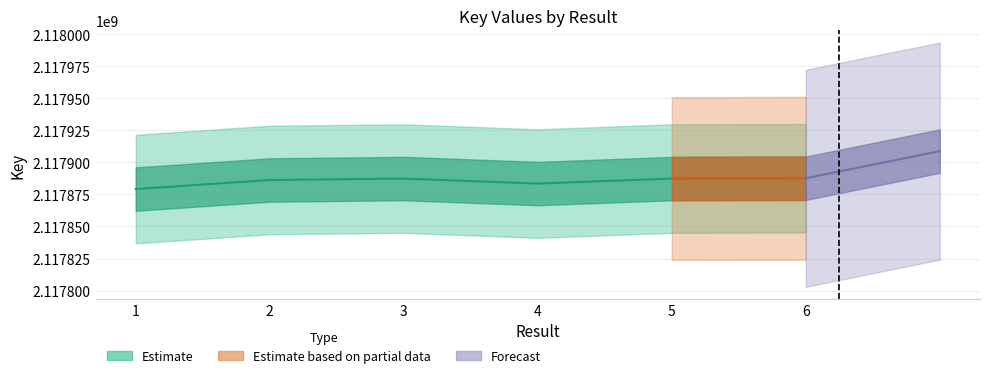

The chart shows a value of 2117883486 at 4. True or false?

True